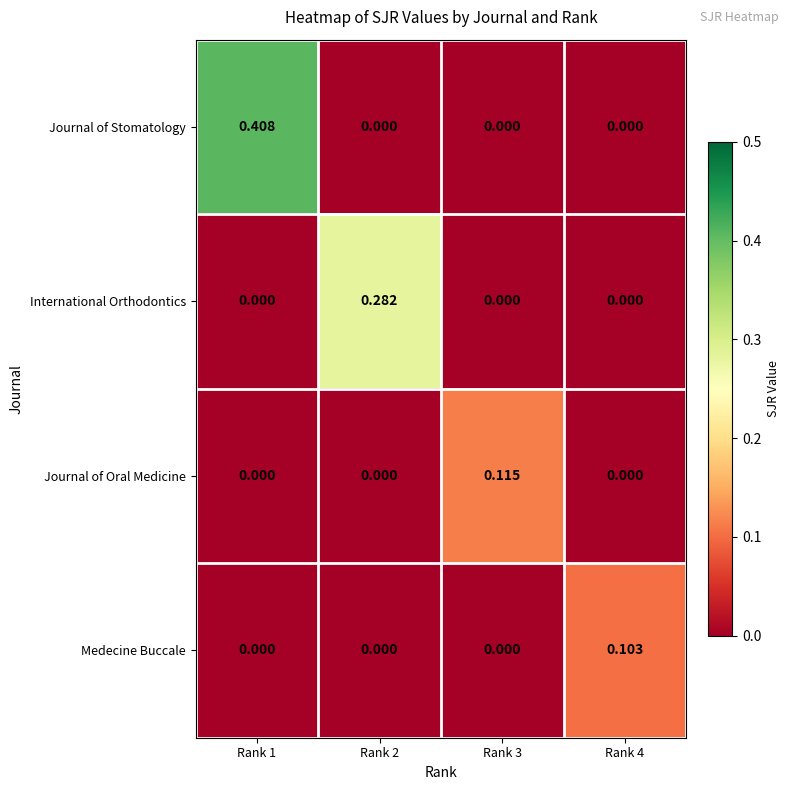

Which series changed the most between Rank 2 and Rank 4?

International Orthodontics